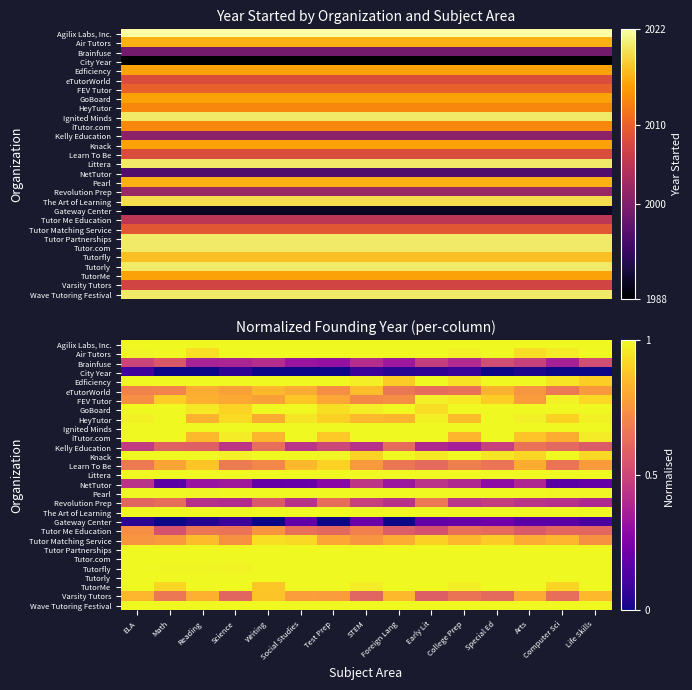

How many distinct data groups are displayed?

29